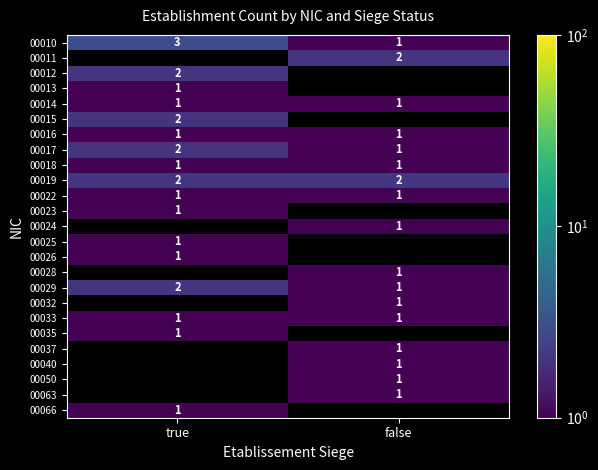

What is the spread (max minus min) of values at false?

1.0